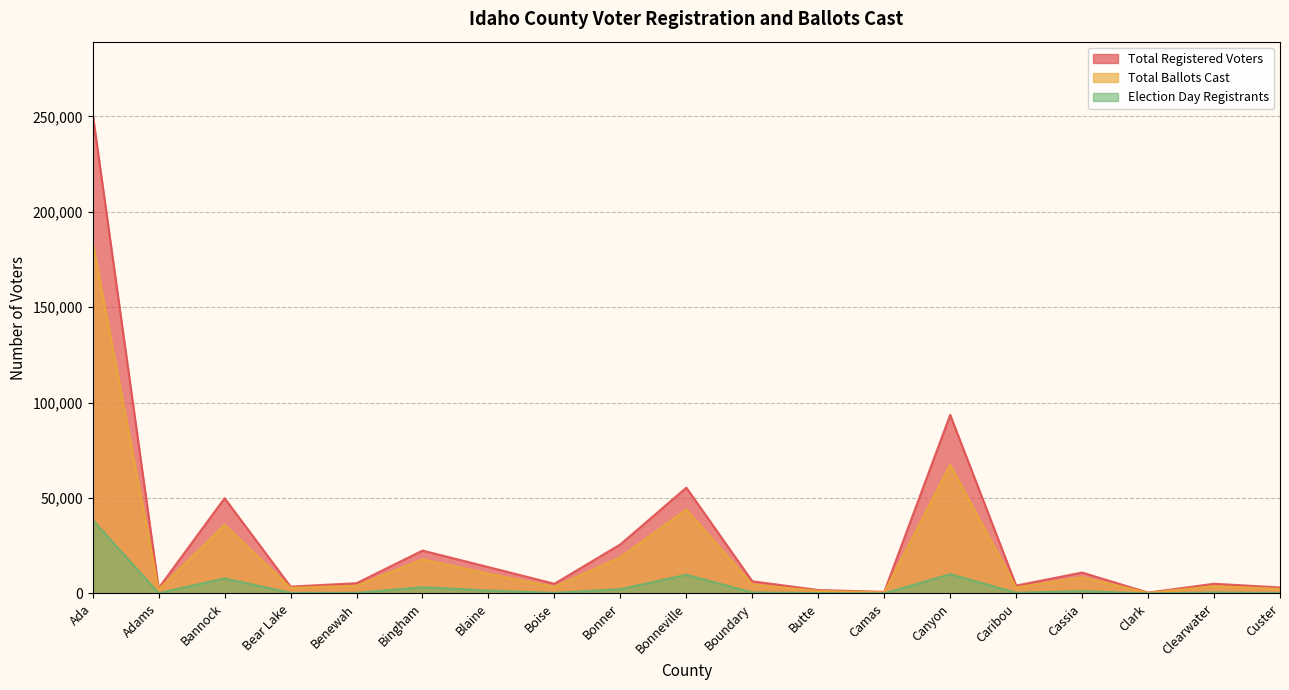

List the series in order of their overall mean, lowest first.

Election Day Registrants, Total Ballots Cast, Total Registered Voters